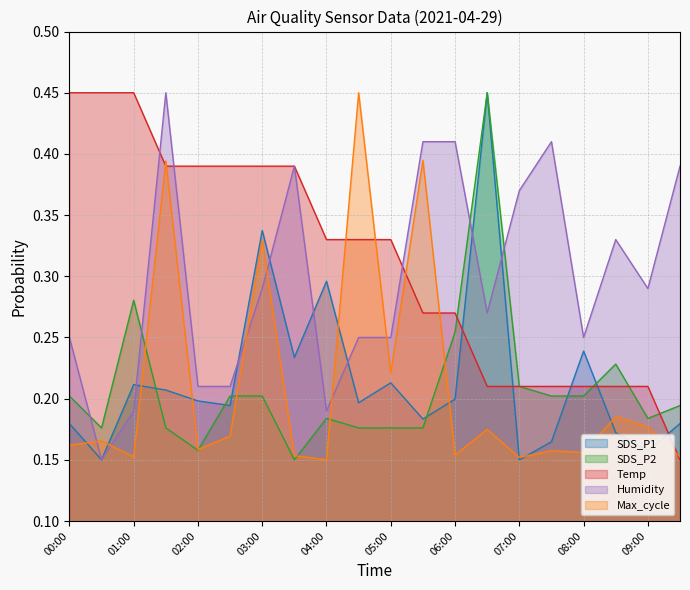

Which series has the widest spread of values?

SDS_P1